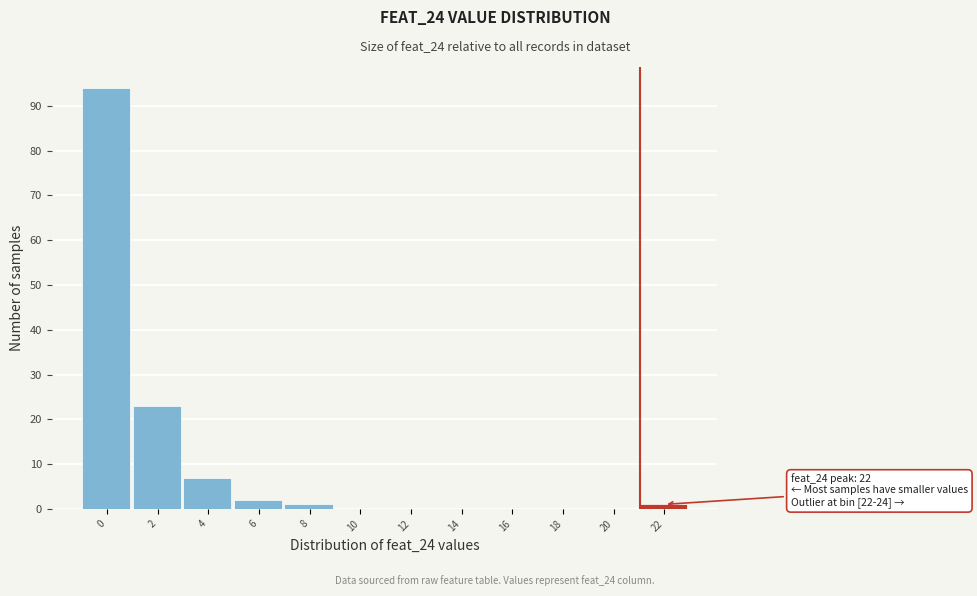

Reading right to left, what are all the values shown in this chart?

22=1	20=0	18=0	16=0	14=0	12=0	10=0	8=1	6=2	4=7	2=23	0=94